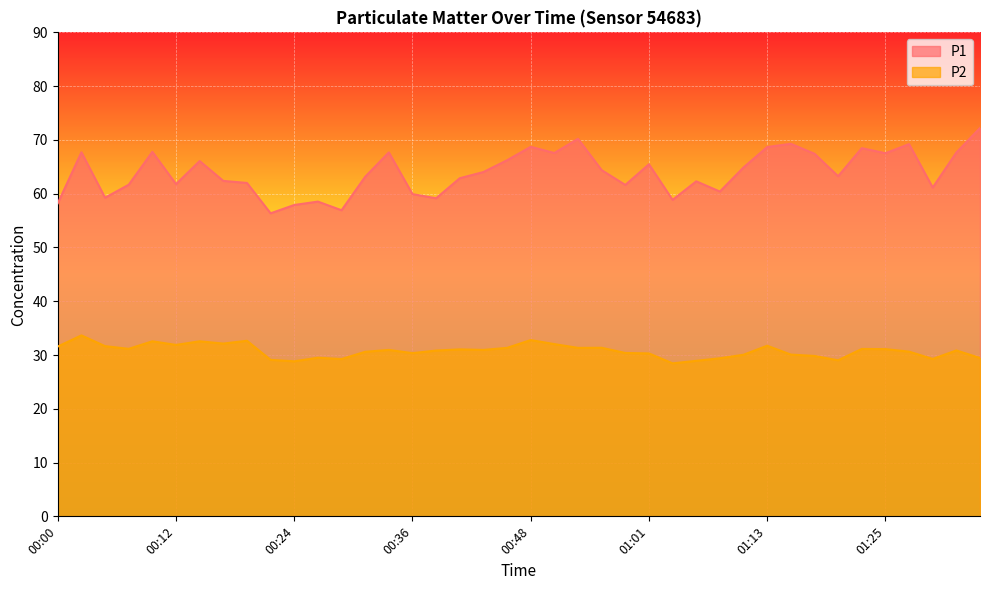

Which label corresponds to the largest value in the chart?

01:35